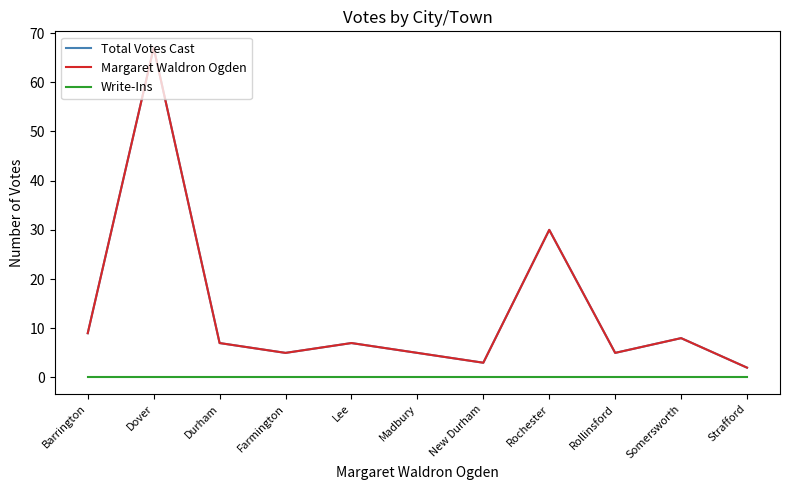

Is this an area chart (filled region under the line)?

No